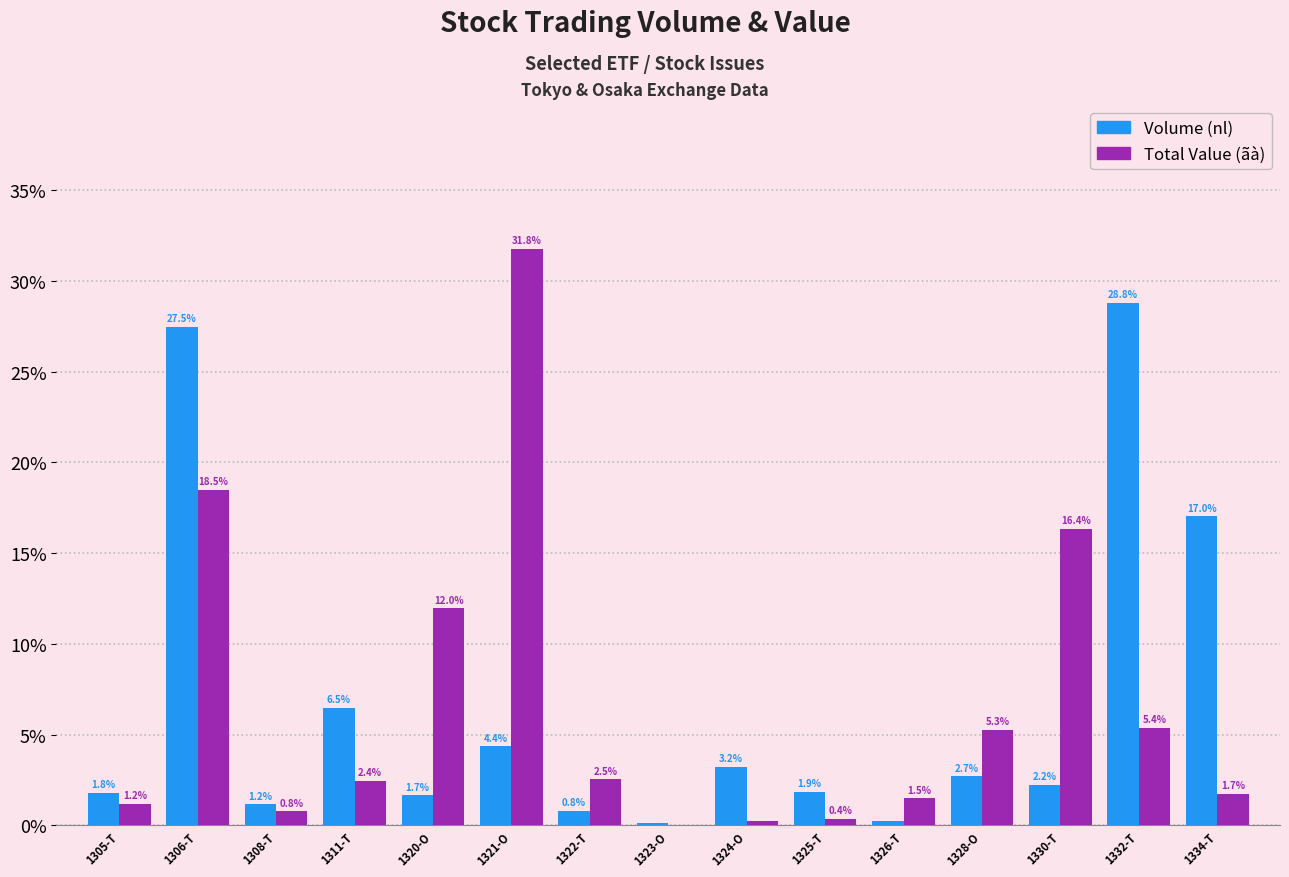

How many groups of bars are there?

15